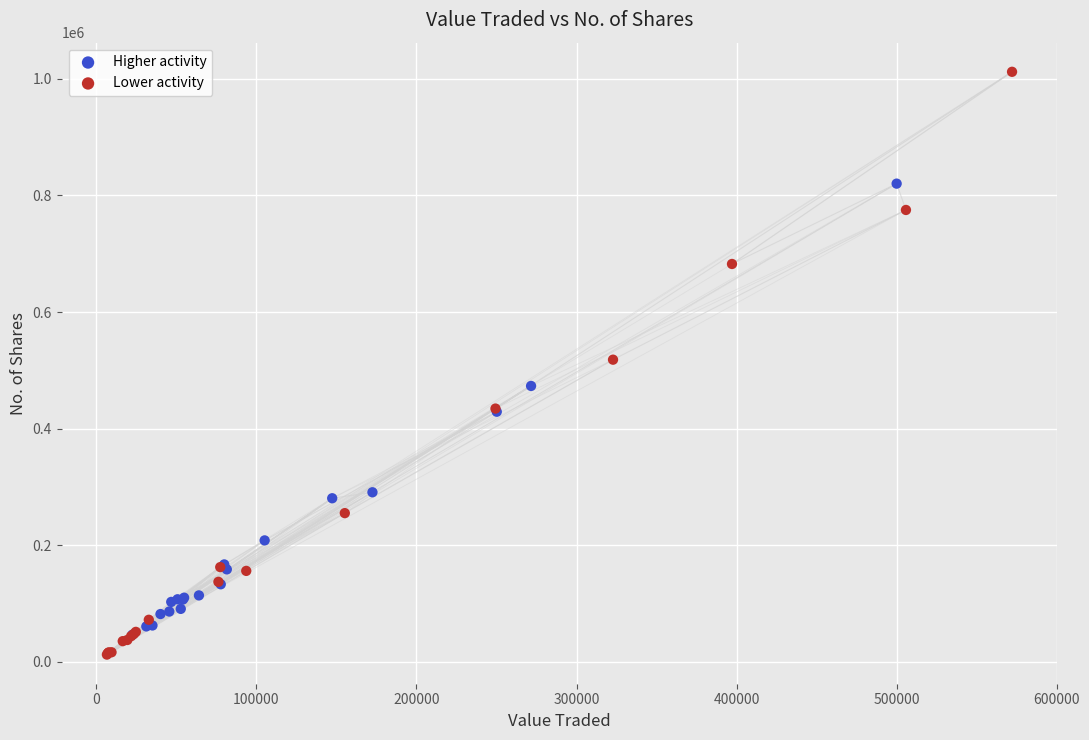

Which series reaches the maximum Y coordinate?

Lower activity